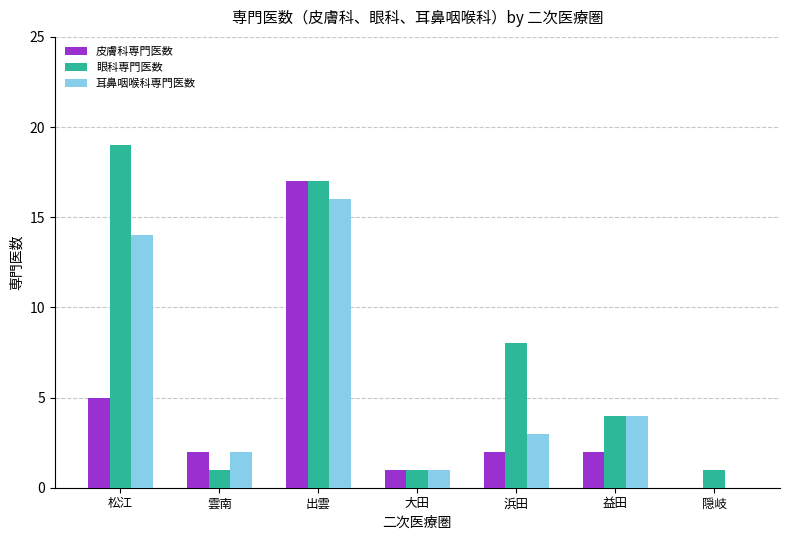

Is the value of 耳鼻咽喉科専門医数 at 出雲 greater than the value of 皮膚科専門医数 at 松江?

Yes